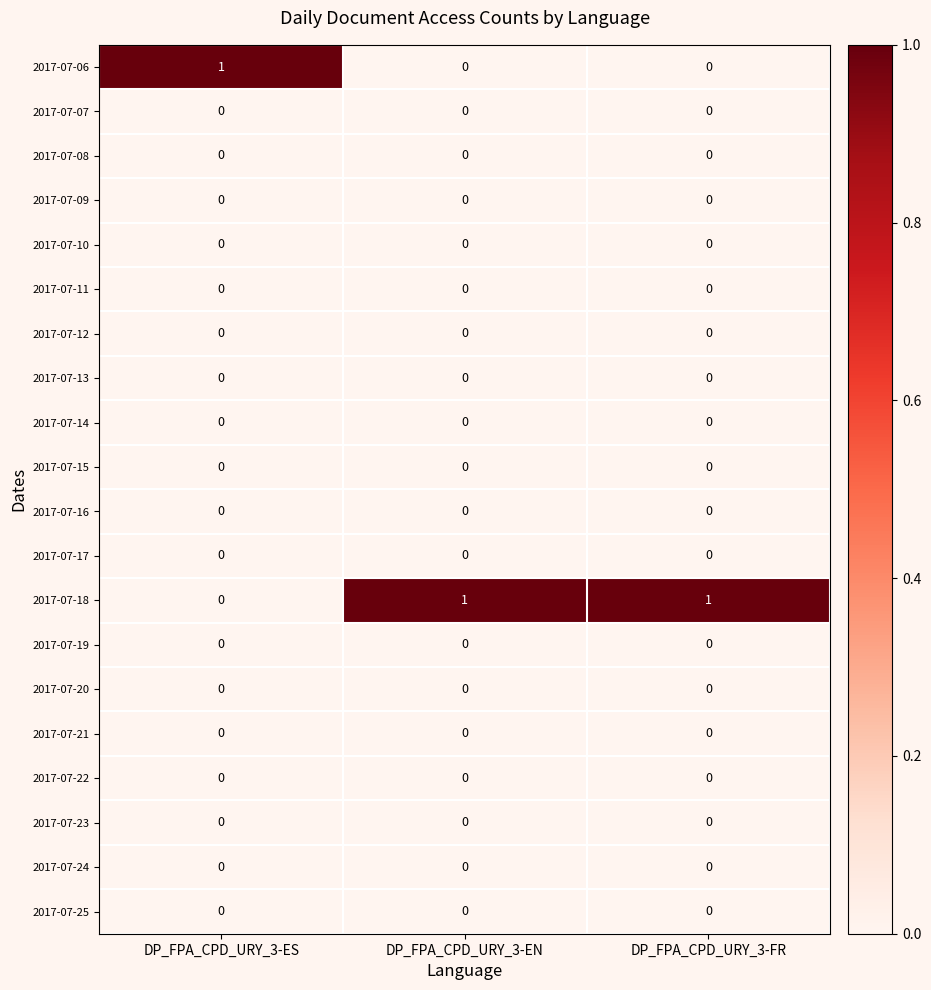

At how many categories does at least one series exceed 0?

3